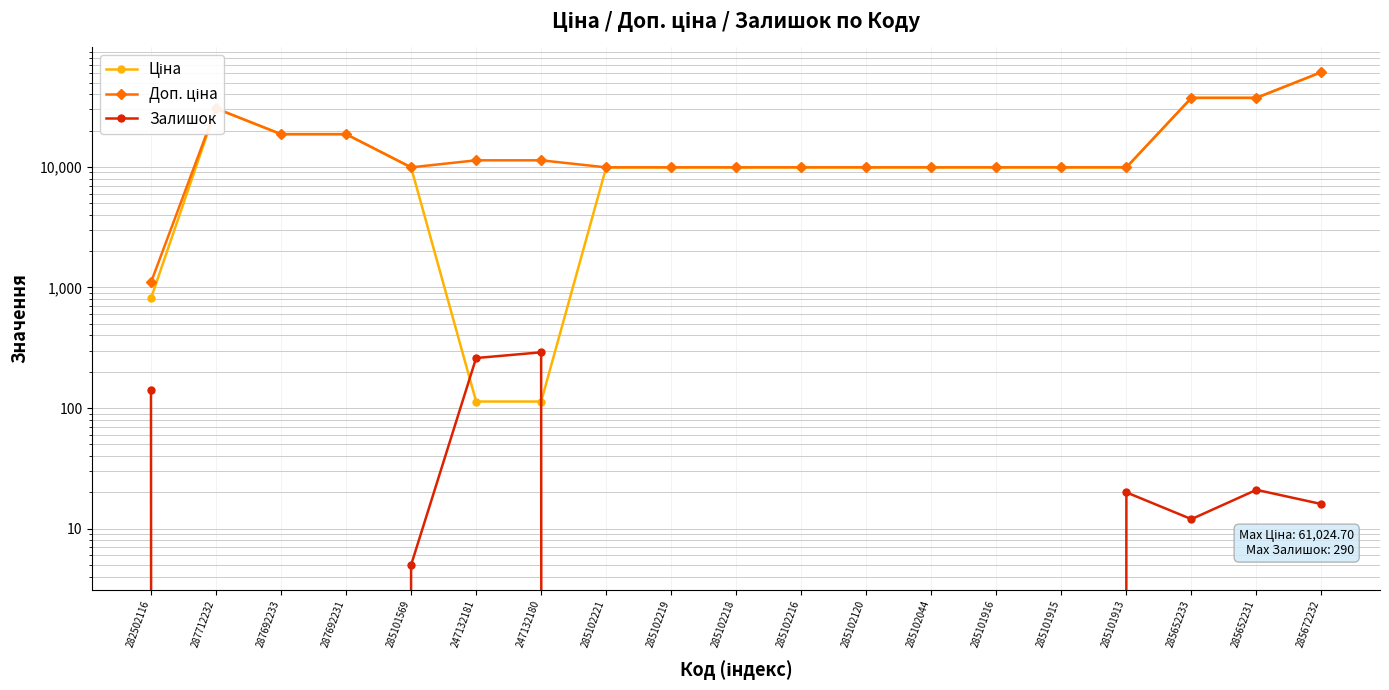

Which category has the highest value in the Ціна series?

285672232